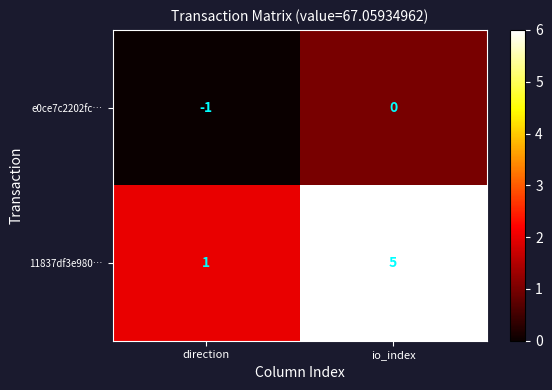

Which series changed the most between direction and io_index?

11837df3e980…